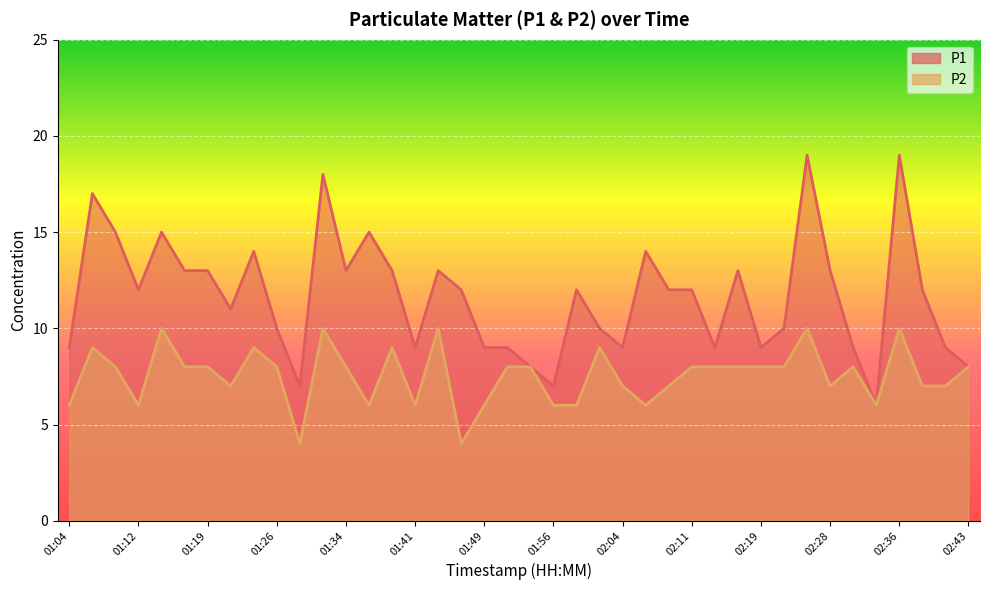

What is the lowest value of the P2 series?

4